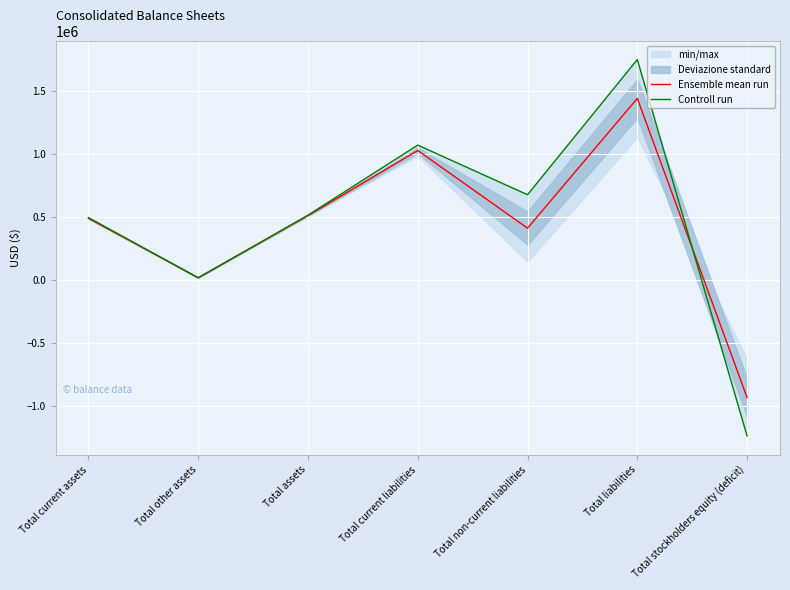

How many values in Ensemble mean run are below zero?

1